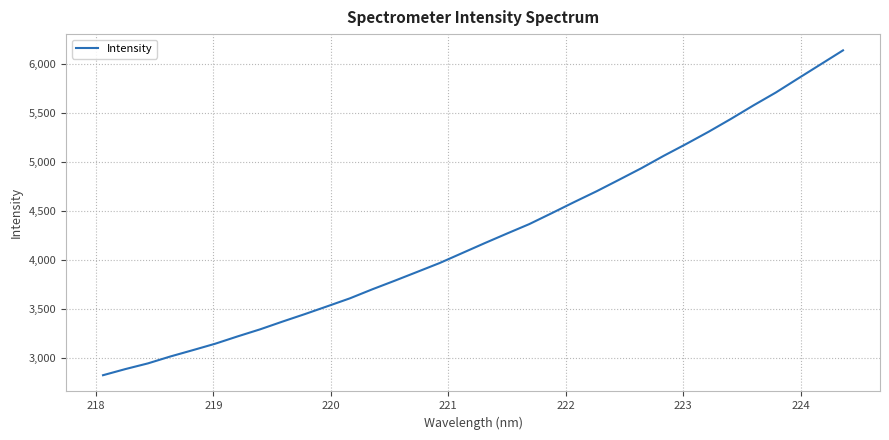

What is the maximum value shown in the chart?

6139.8